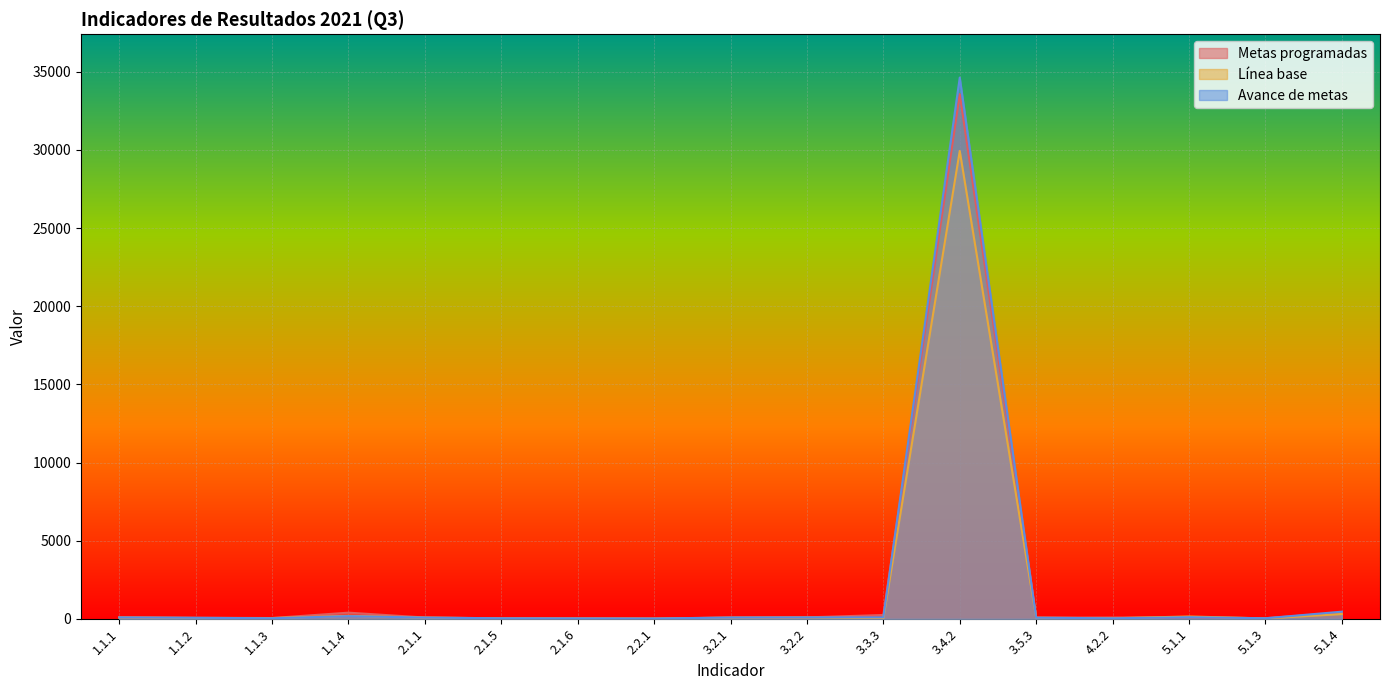

How many values in the Línea base series exceed 74?

8